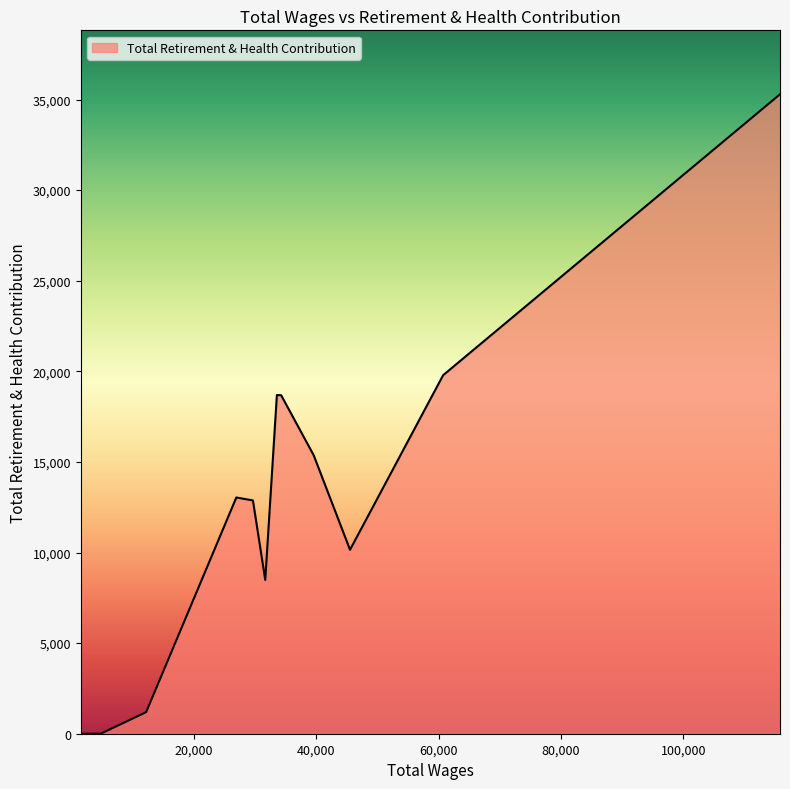

What is the greatest value displayed?

35290